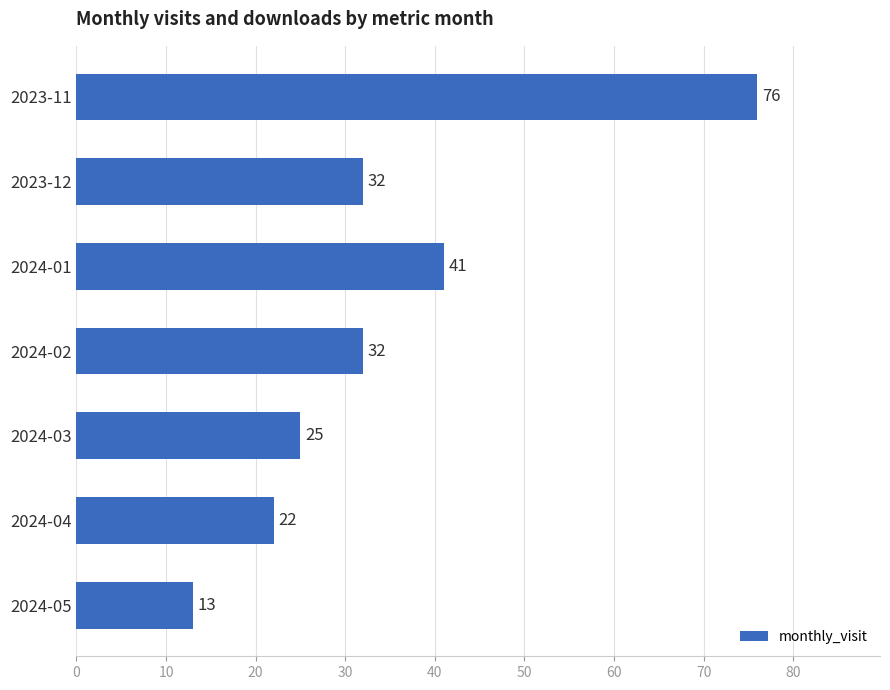

True or false: the data shows 22 at 2024-05.

False